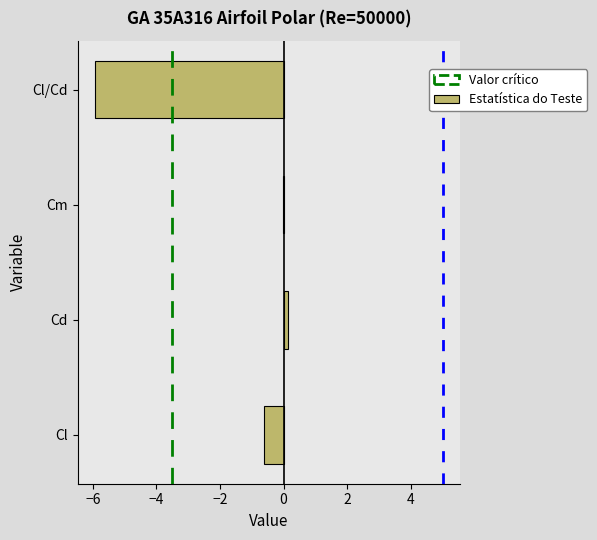

Which has a higher value, Cl/Cd or Cd?

Cd